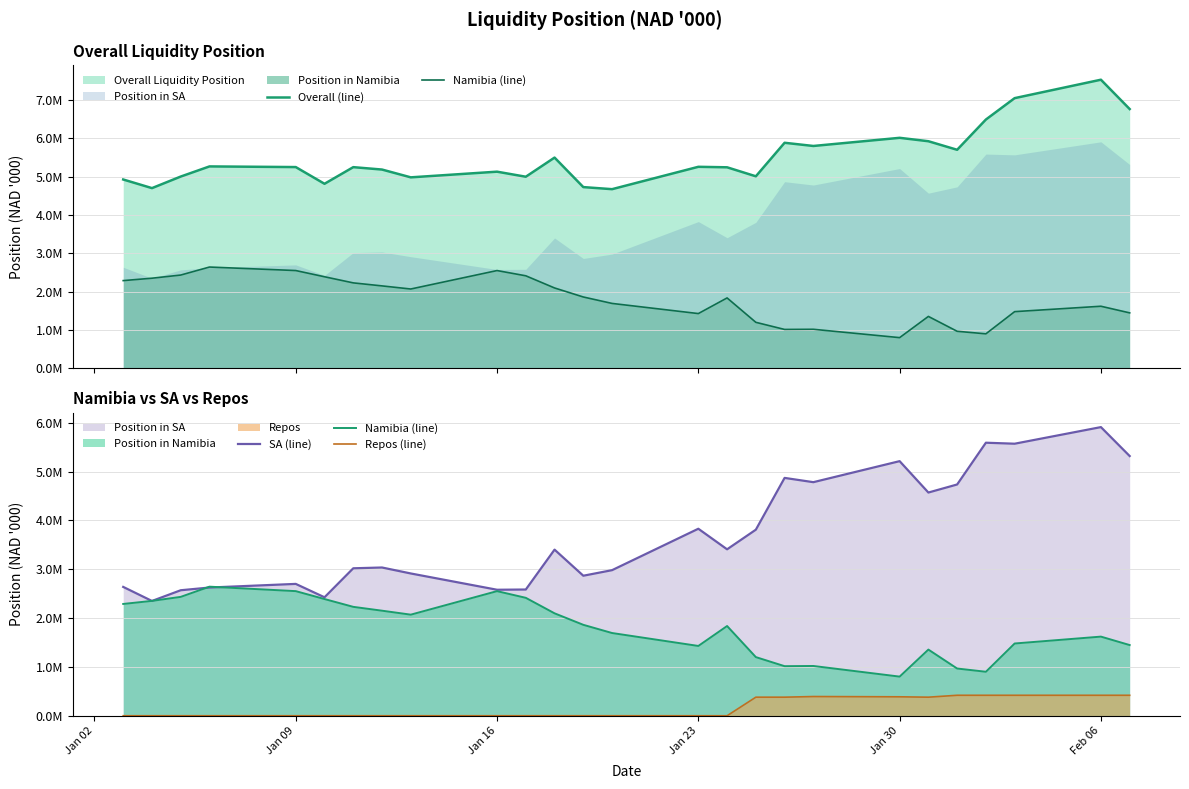

What is the spread (max minus min) of values at Jan 30?

5625171.9